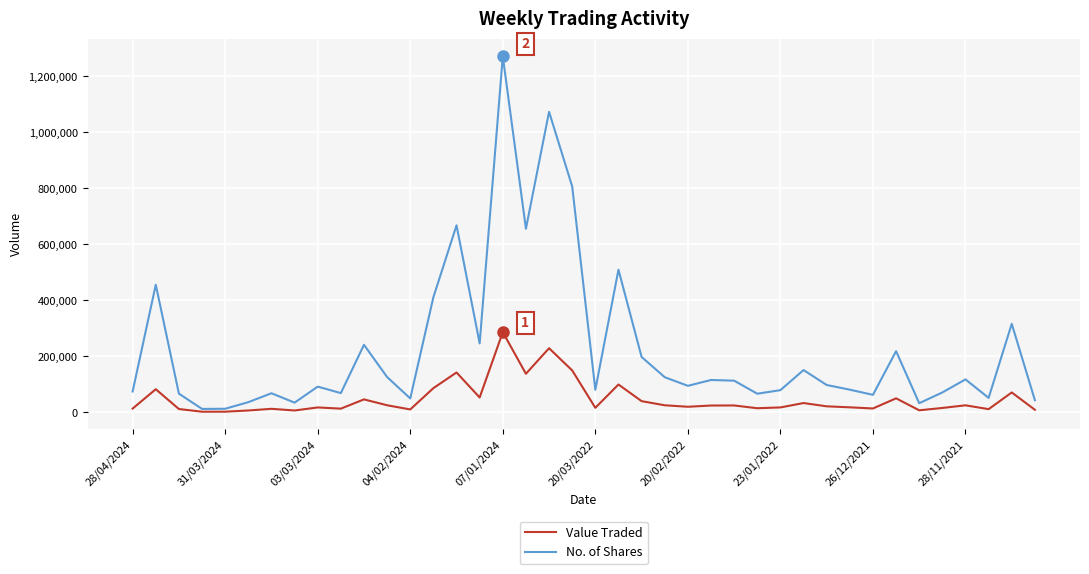

Which series has the largest range (max minus min)?

No. of Shares